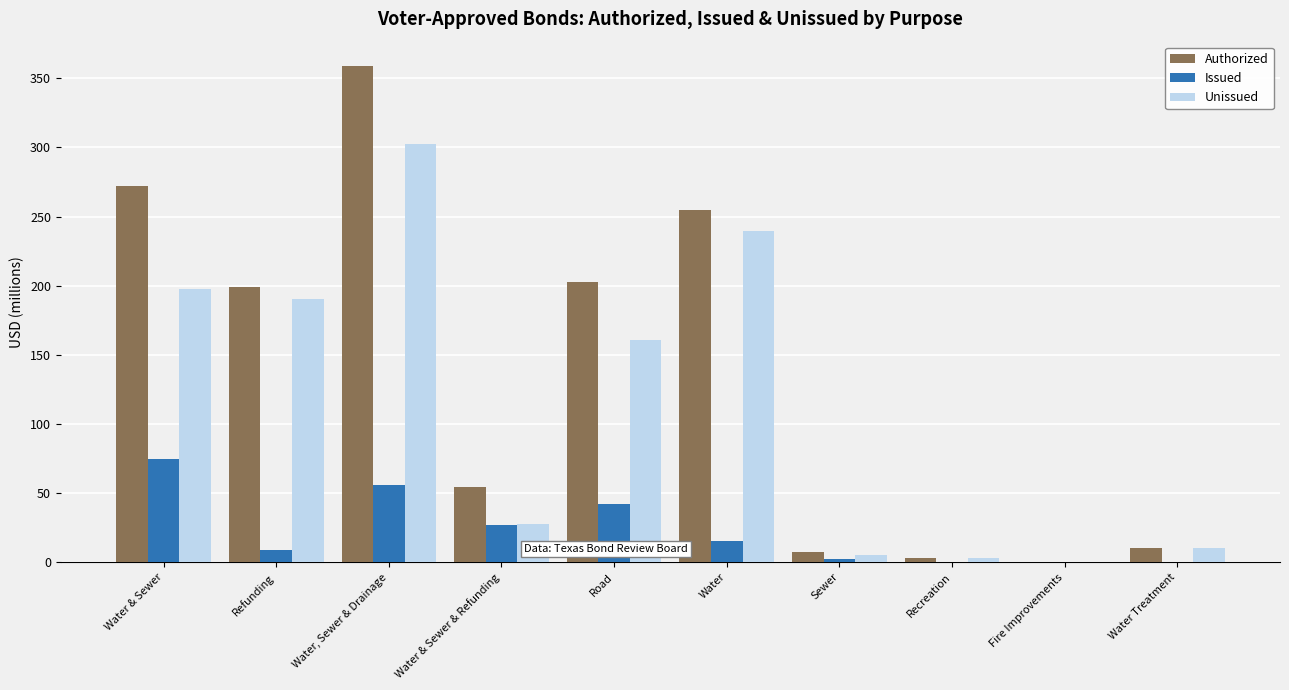

Which category has the highest value across all series?

Water, Sewer & Drainage